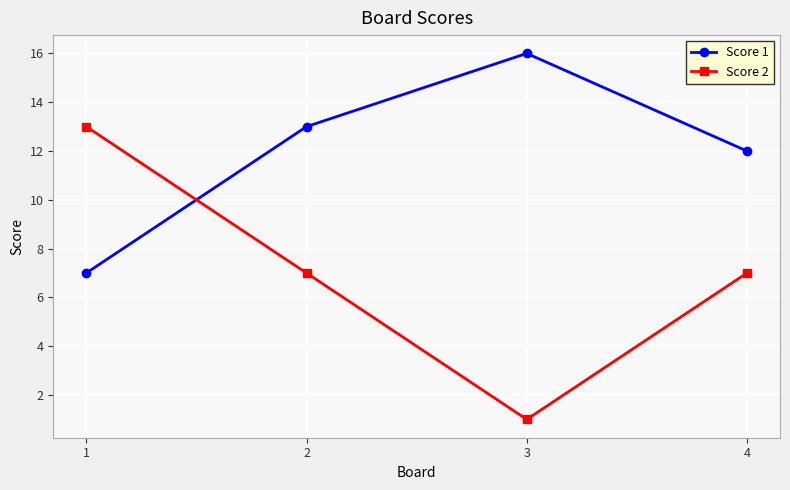

Reading left to right, list all the values displayed in this chart.

Score 1: 1=7	2=13	3=16	4=12
Score 2: 1=13	2=7	3=1	4=7